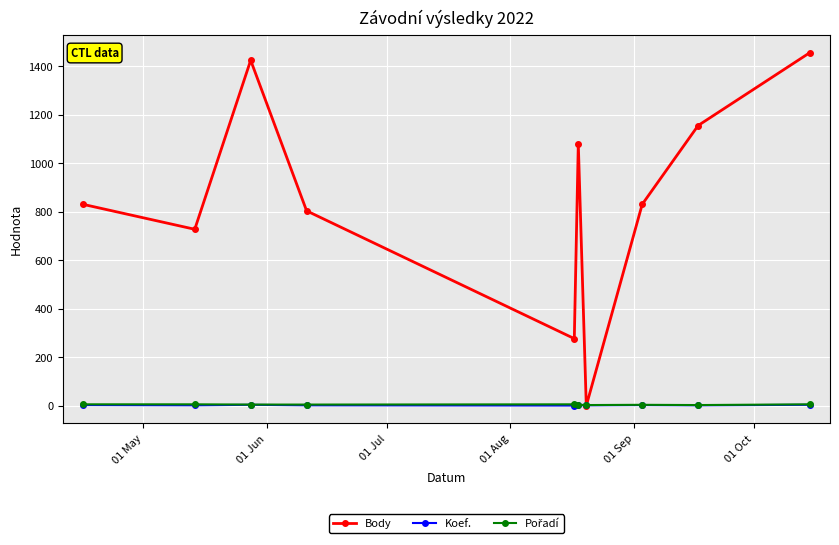

Which series has the largest total across all categories?

Body